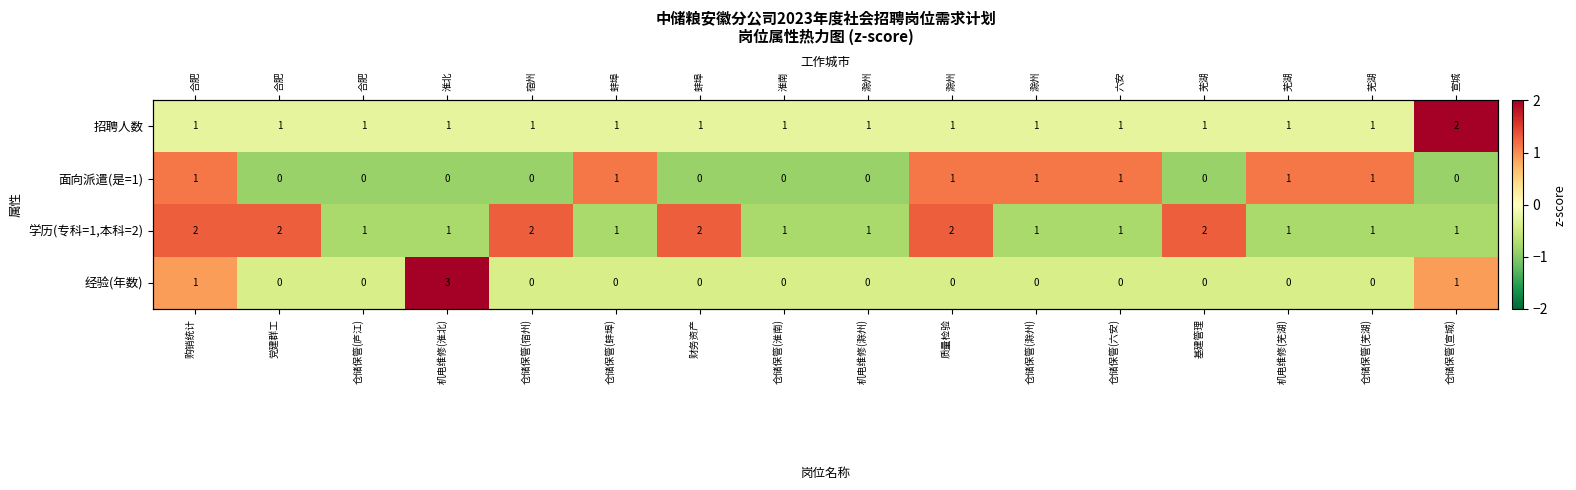

At which label does 招聘人数 first exceed 0?

仓储保管(宣城)